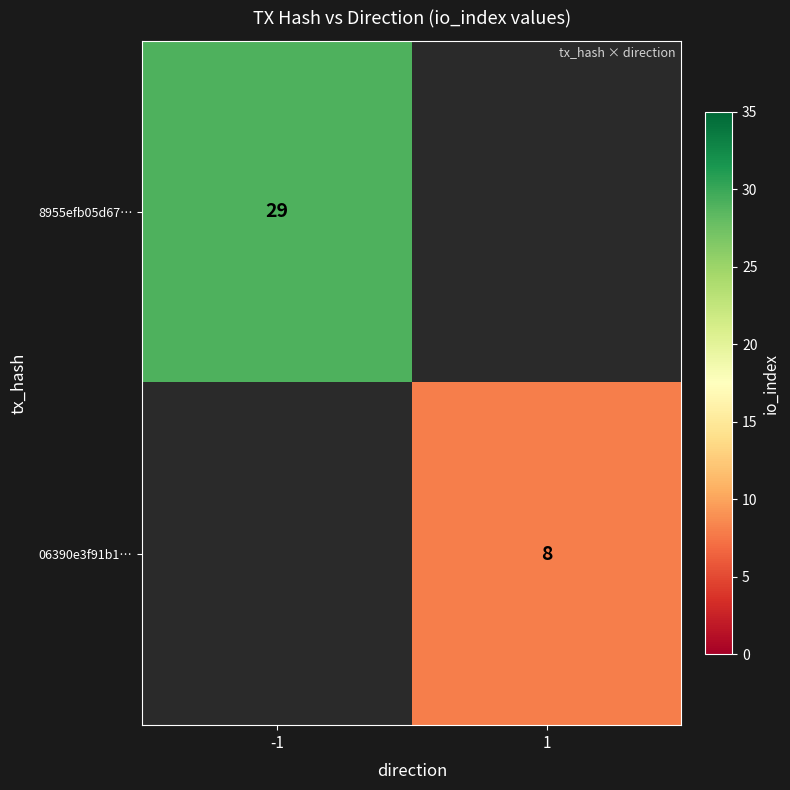

Is it true that 06390e3f91b1… equals 8 at 1?

True